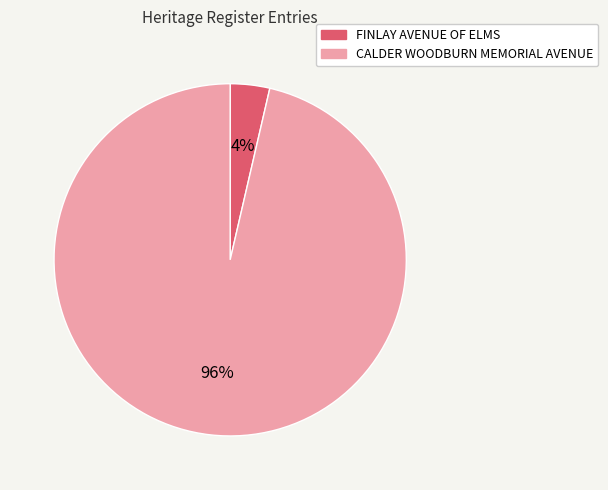

Is it true that CALDER WOODBURN MEMORIAL AVENUE is 96% of the pie?

True